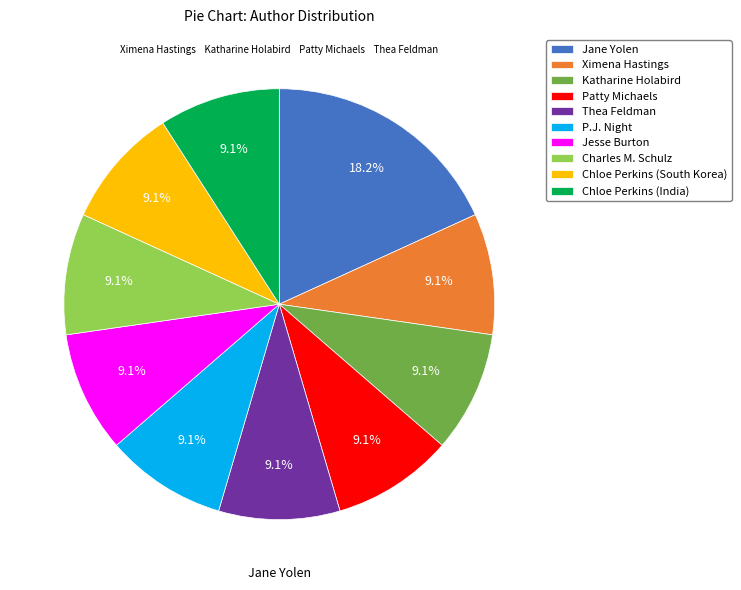

What is the largest slice in the pie chart?

Jane Yolen